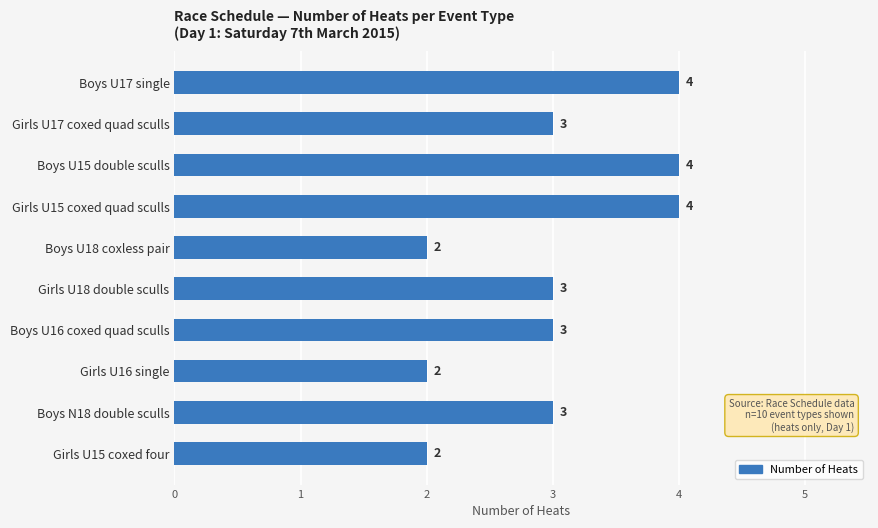

What is the sum of all values?

30